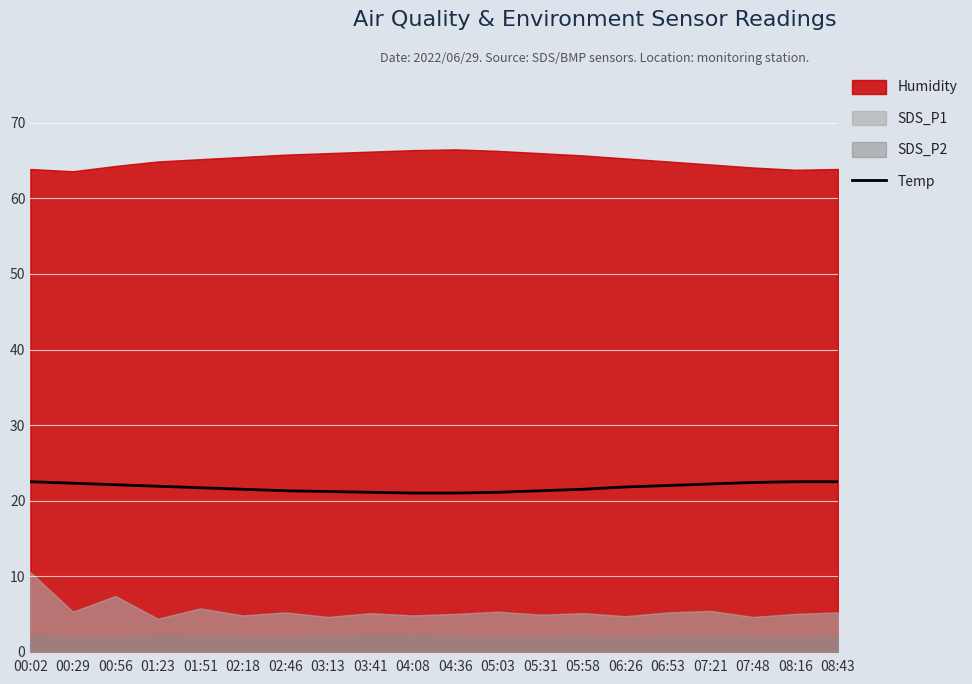

What is the lowest value of the Temp series?

21.0